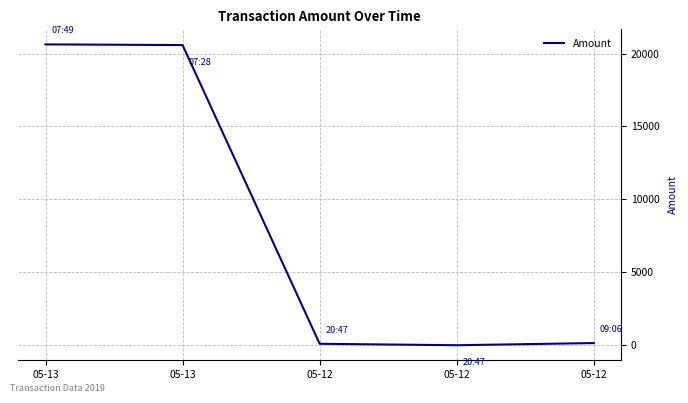

List the labels in order of value, smallest first.

05-12, 05-12, 05-12, 05-13, 05-13